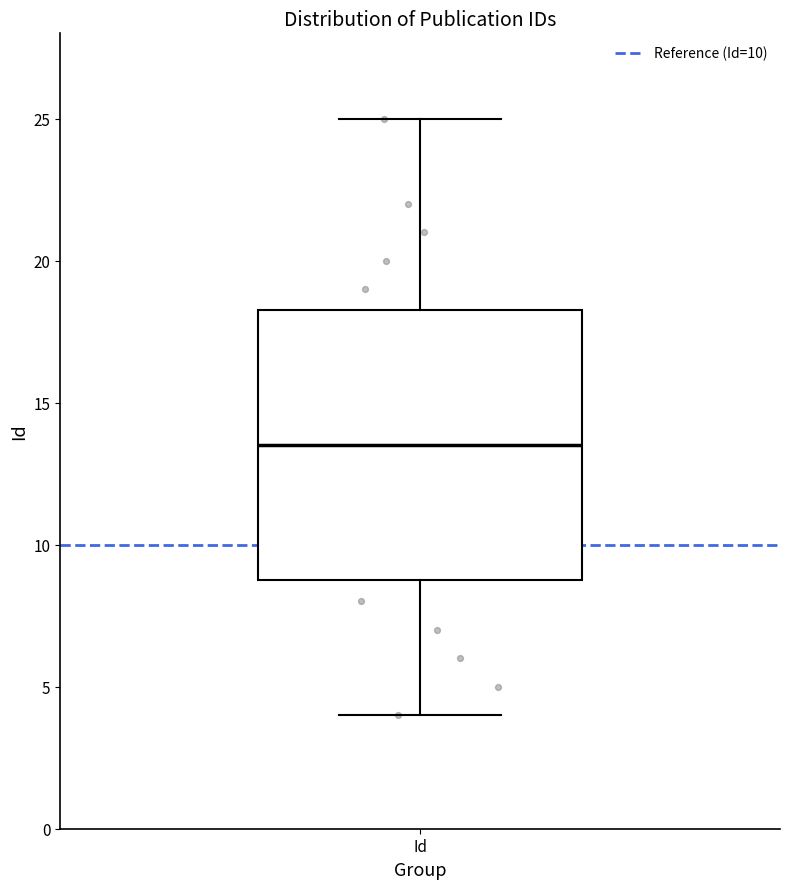

Where is the lower edge of the box for Id on the y-axis? The values are not printed on the chart, so give them approximately, as read against the axis.

9.0